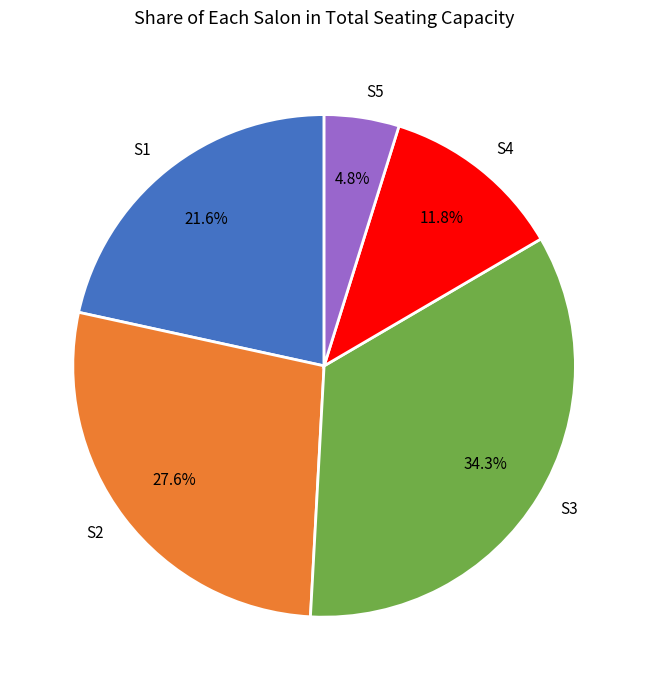

Which slice is the smallest?

S5